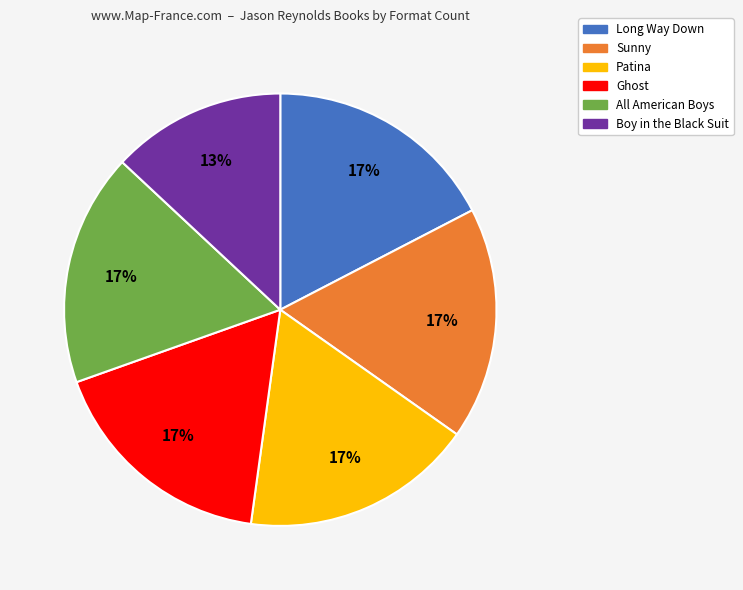

Approximately how many times larger is the value at Patina compared to Long Way Down?

1.0